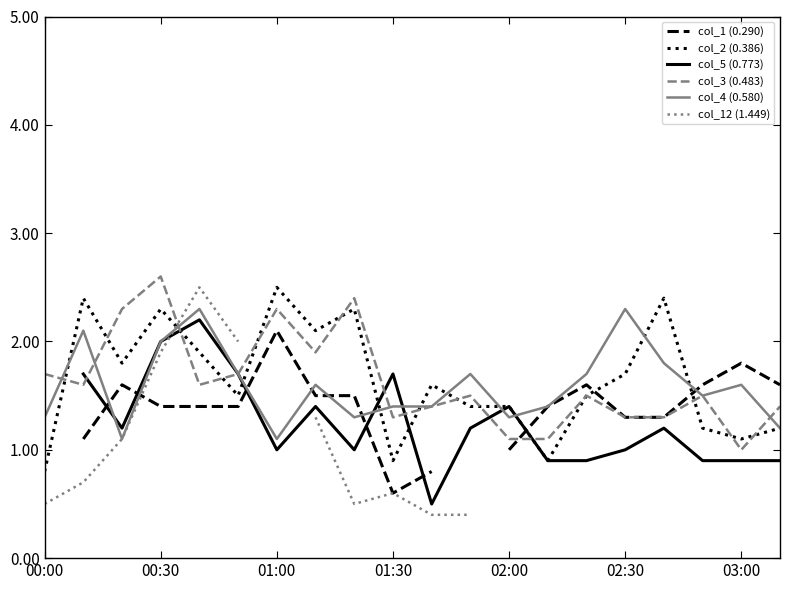

The value of col_4 (0.580) at 02:30 is 3.7. True or false?

False